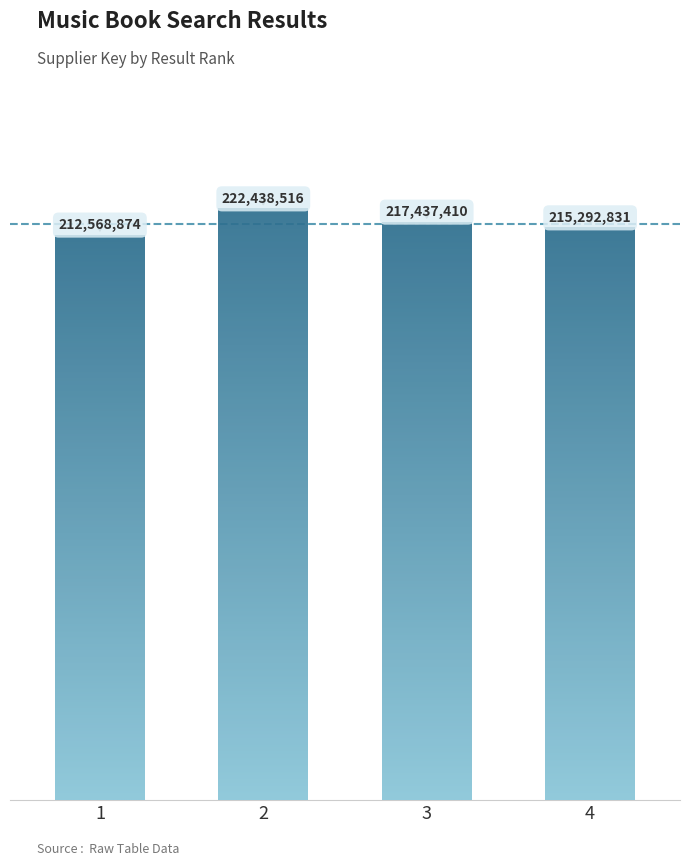

What is the smallest value displayed?

212568874